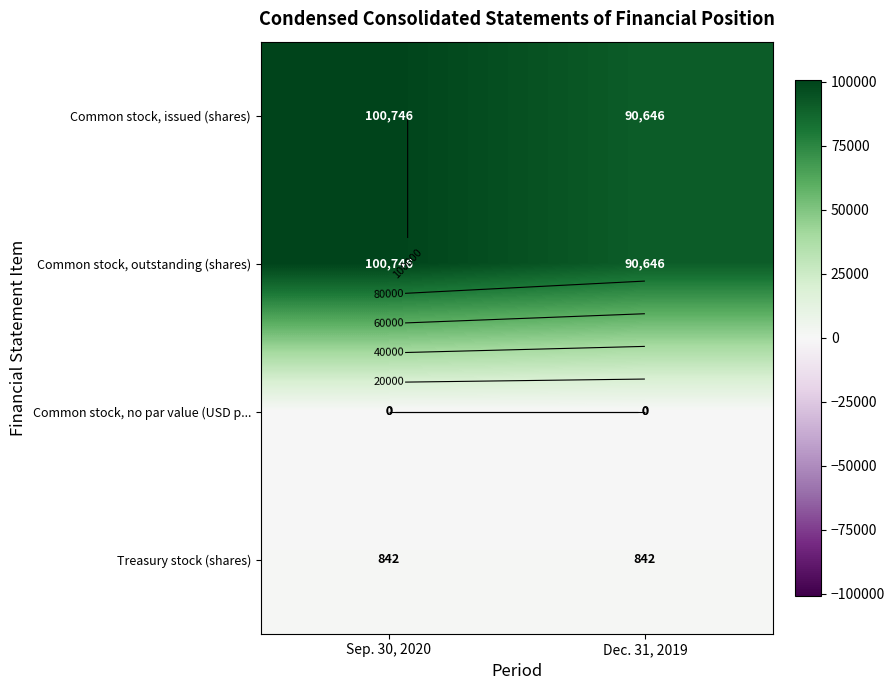

At which category does the chart reach its peak across all series?

Sep. 30, 2020